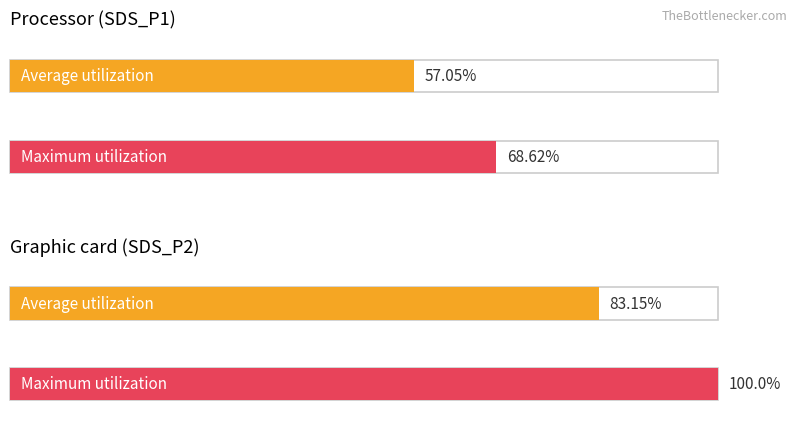

What are all the series names shown in the legend?

Average utilization, Maximum utilization